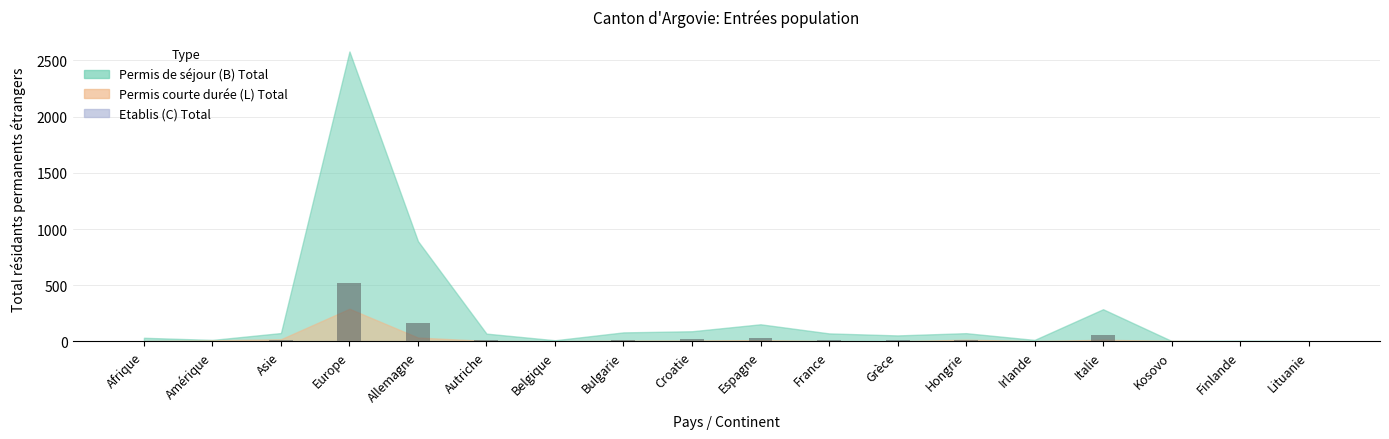

Count the number of categories in the chart.

18